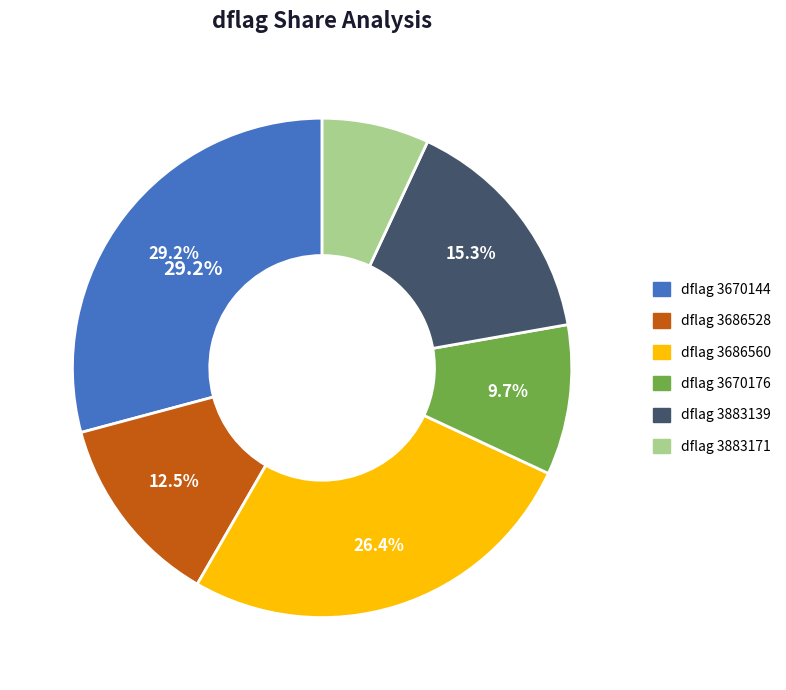

Which slice is the largest?

dflag 3670144